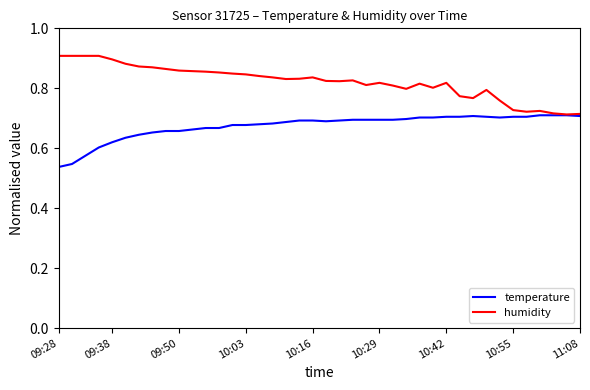

What are all the series names shown in the legend?

temperature, humidity